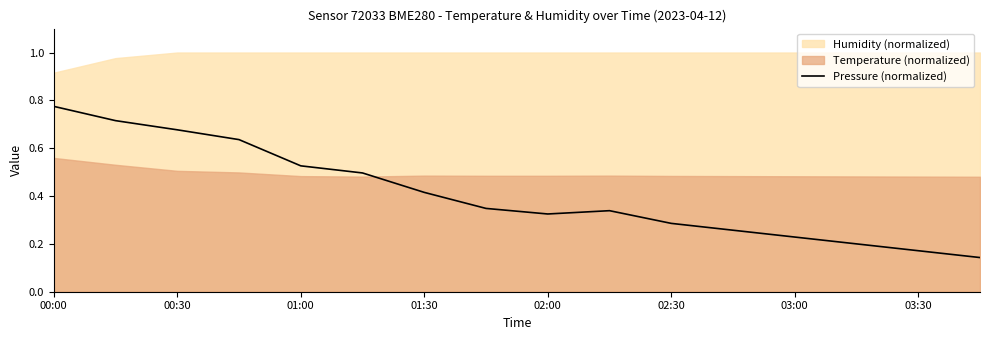

The value at 00:00 is 1.4. True or false?

False